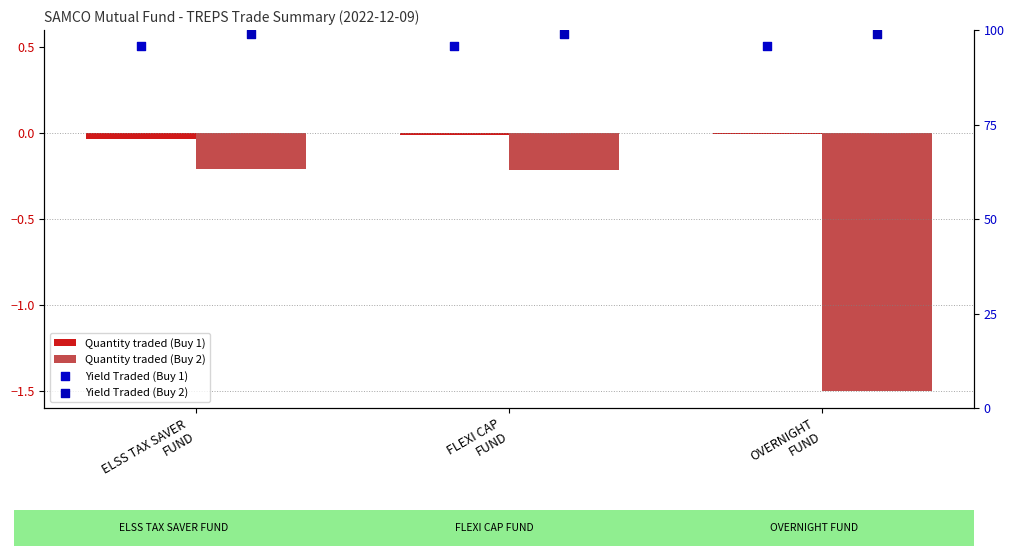

Which series has the largest total across all categories?

Yield Traded (Buy 2)